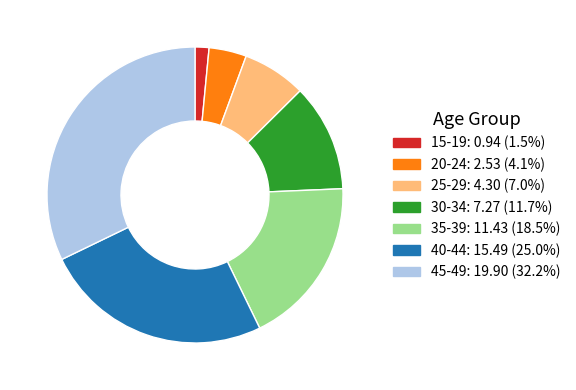

Which category has the smallest portion of the pie?

15-19